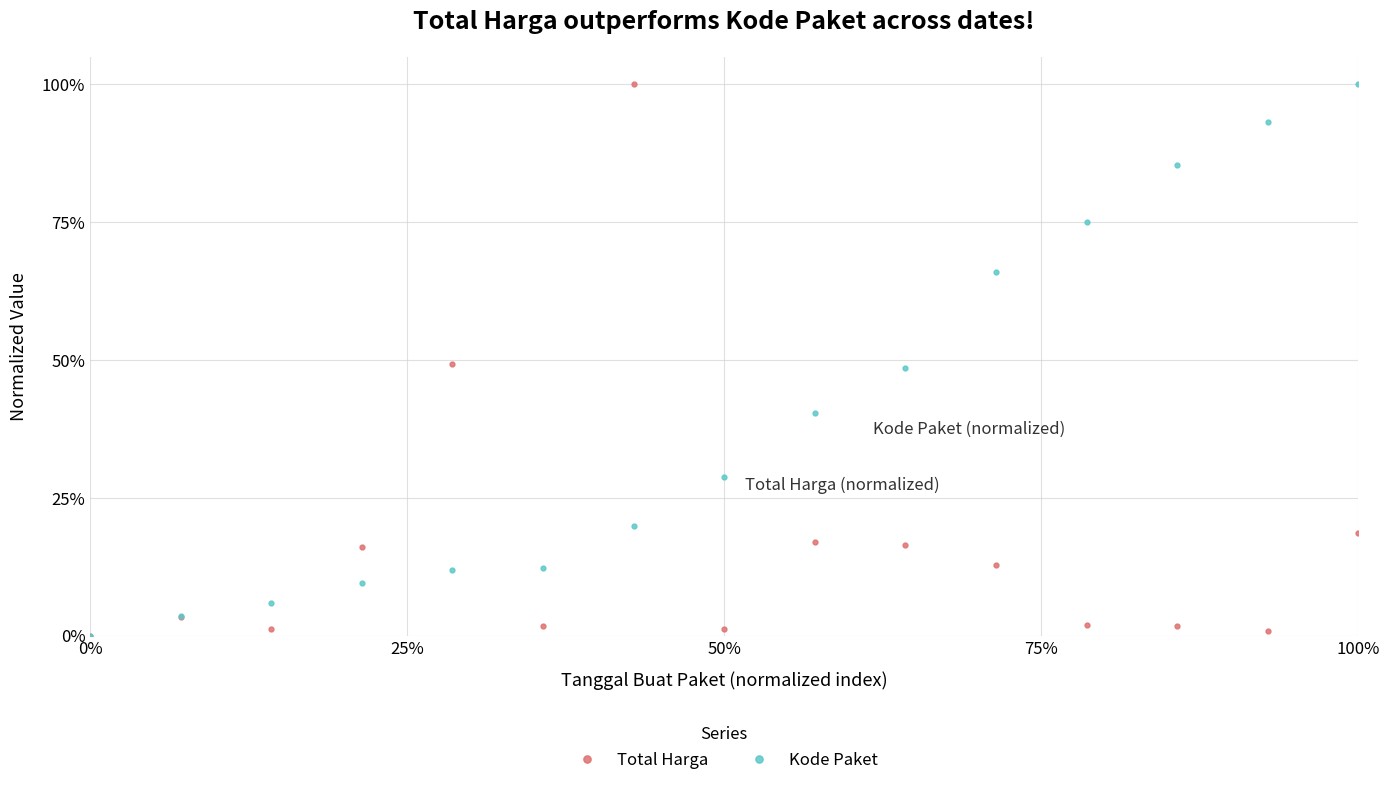

What are all the series names shown in the legend?

Total Harga, Kode Paket